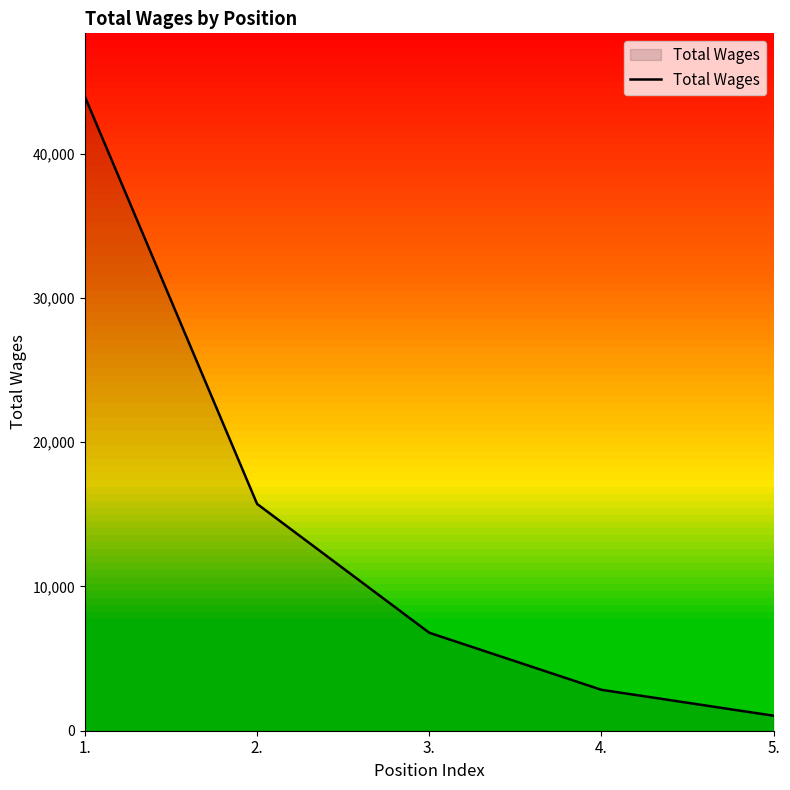

List the labels in order of value, largest first.

1., 2., 3., 4., 5.